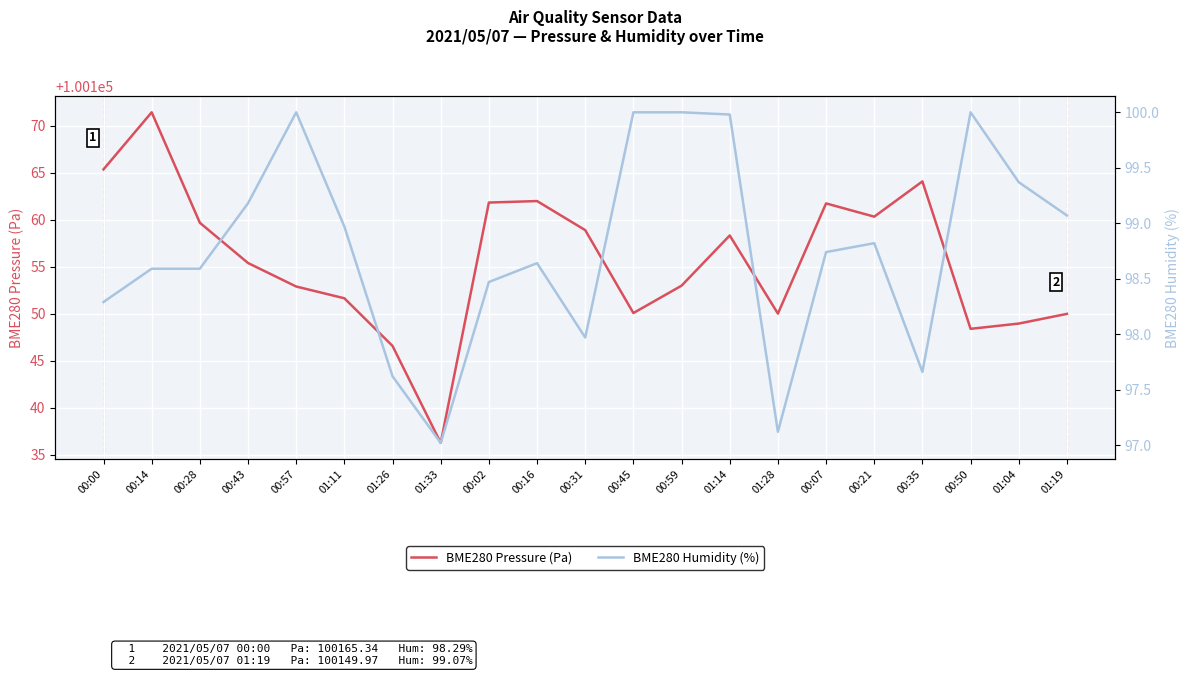

True or false: BME280 Humidity (%) and BME280 Pressure (Pa) cross at least once.

False